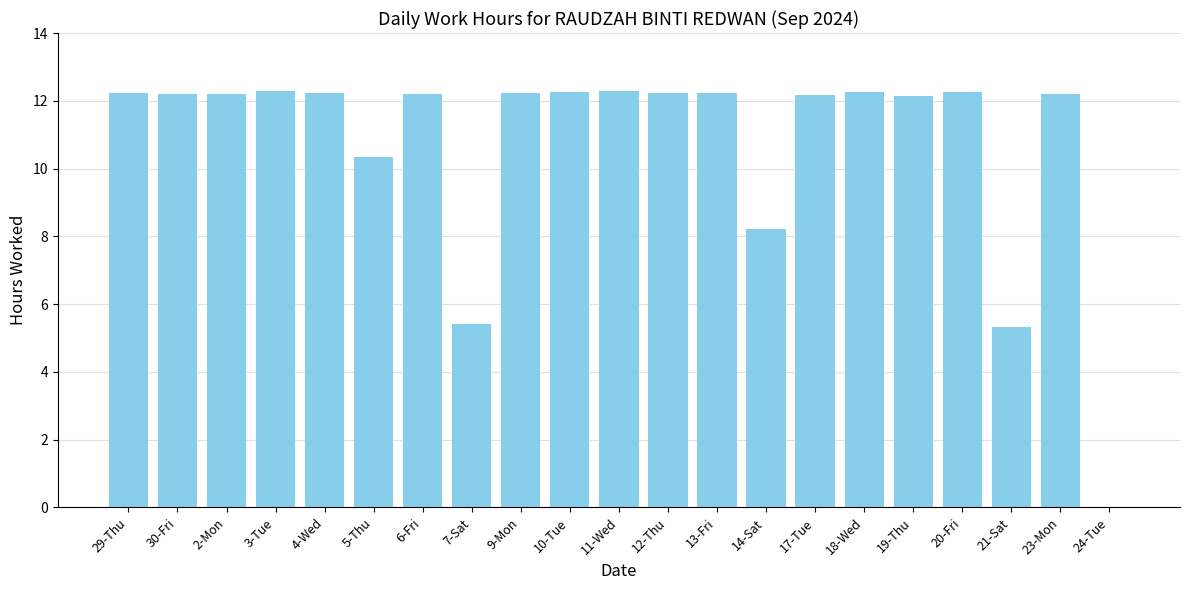

What is the change in value from 14-Sat to 23-Mon?

+4.0